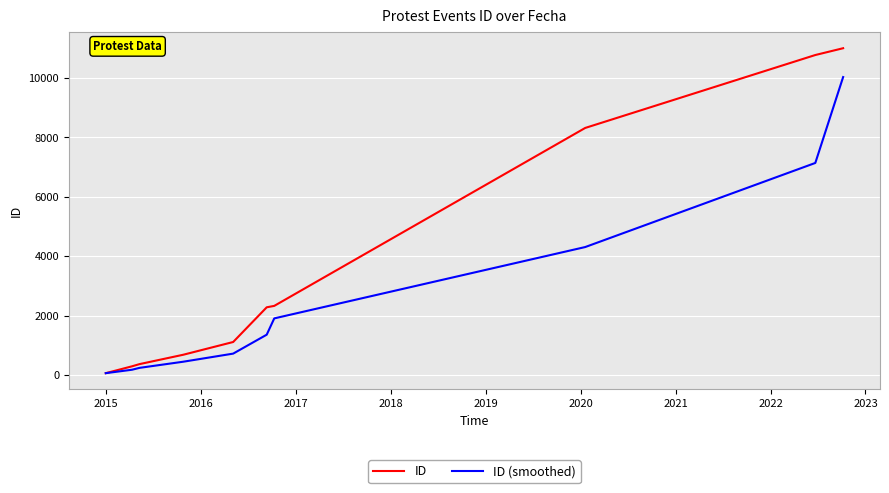

Which series has the largest total across all categories?

ID